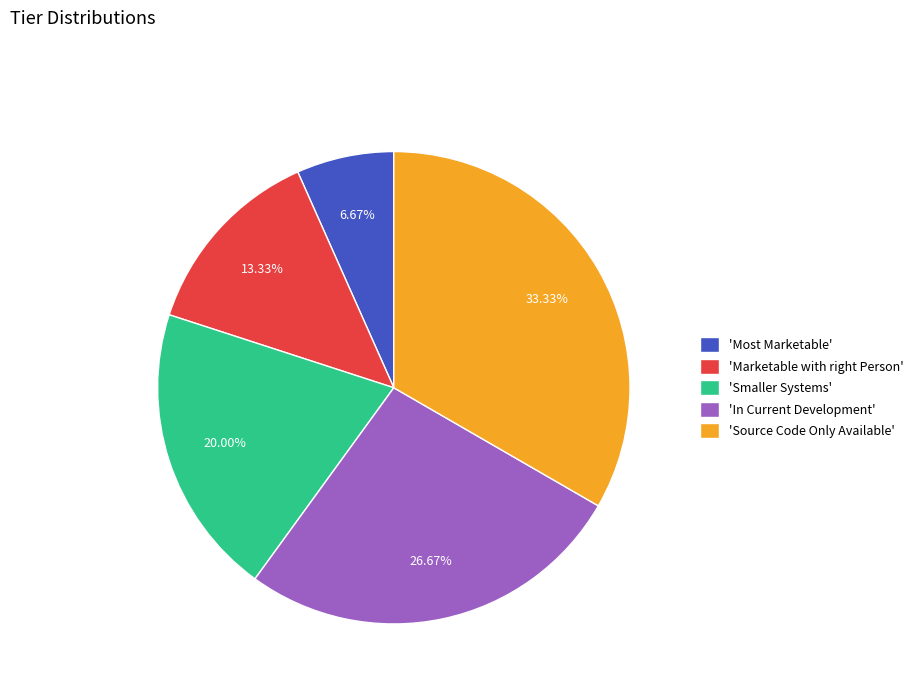

What is the ratio of the value at 'Smaller Systems' to the value at 'Most Marketable'?

3.0